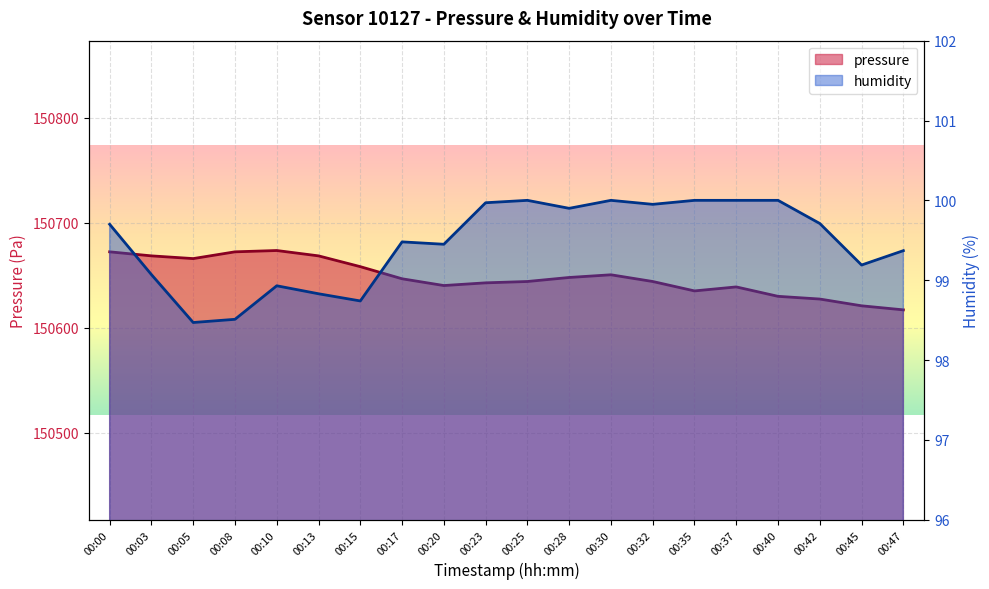

What is the minimum value for humidity?

98.5